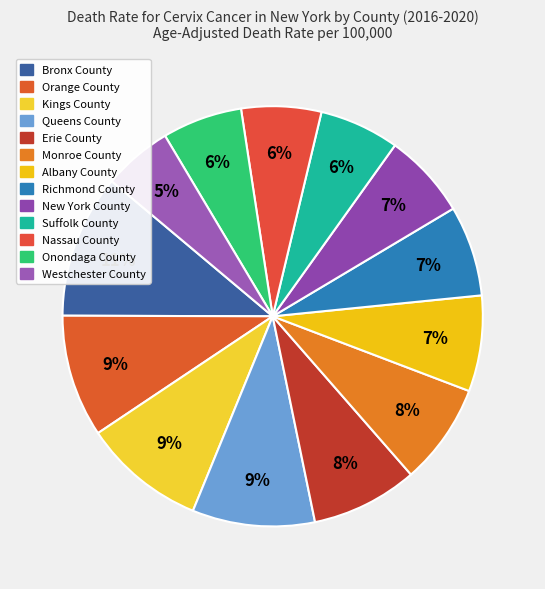

Is it true that Westchester County is 1% of the pie?

False